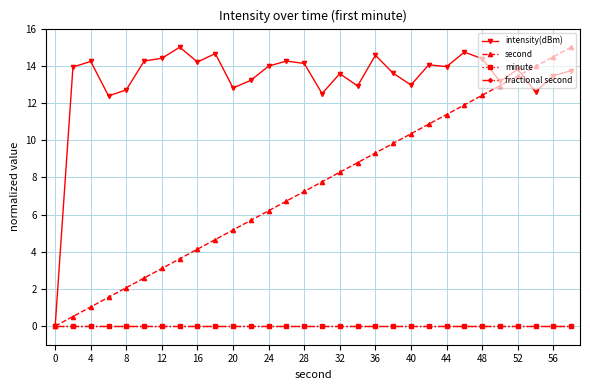

List the series in order of their peak value, highest first.

intensity(dBm), second, minute, fractional second